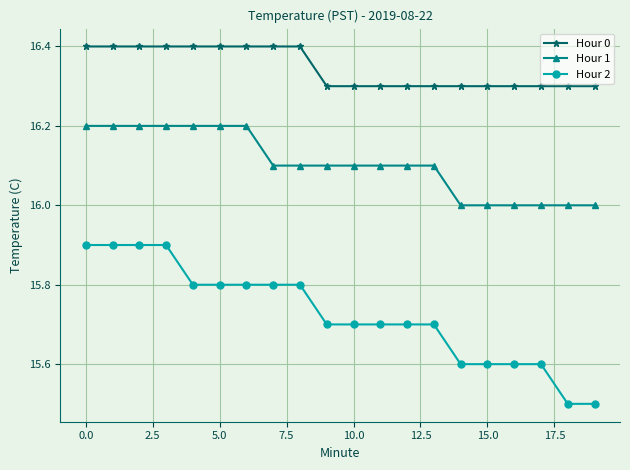

Rank the series by their maximum value, from highest to lowest.

Hour 0, Hour 1, Hour 2